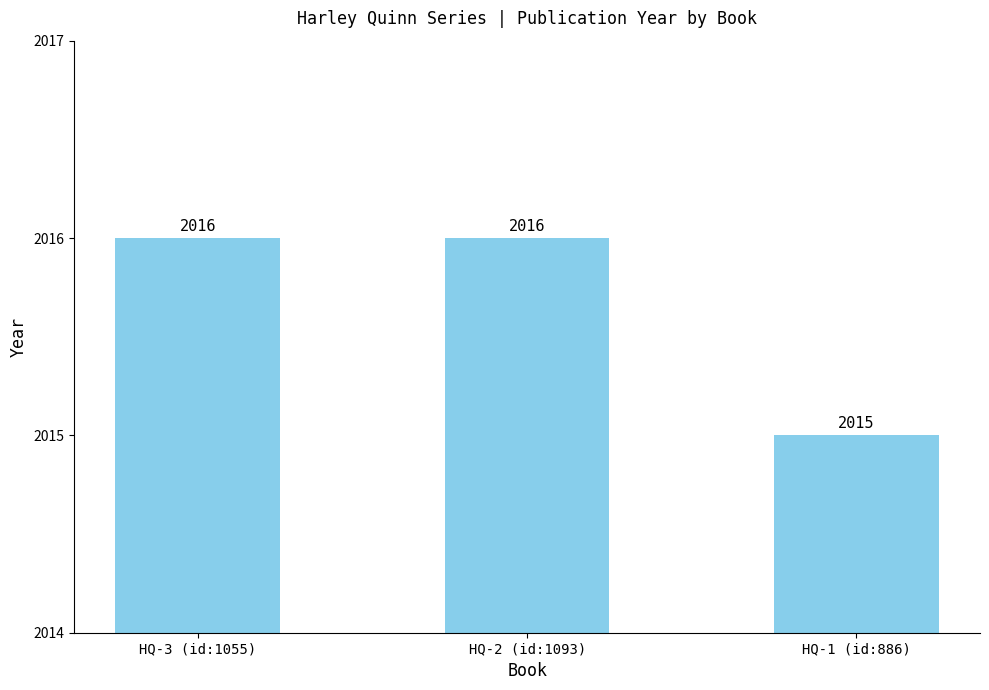

Reading left to right, list all the values displayed in this chart.

2016	2016	2015